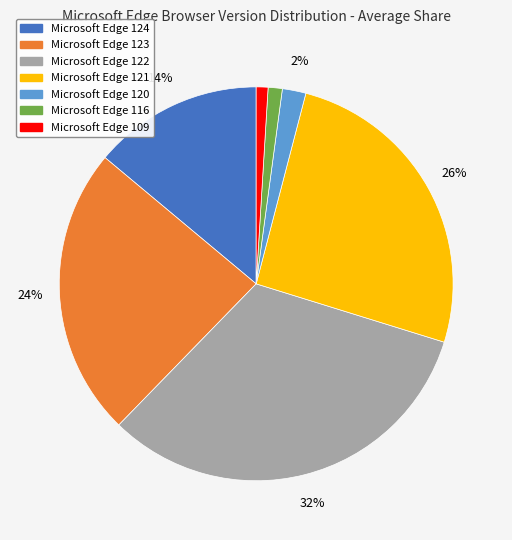

Which category has the biggest portion of the pie?

Microsoft Edge 122